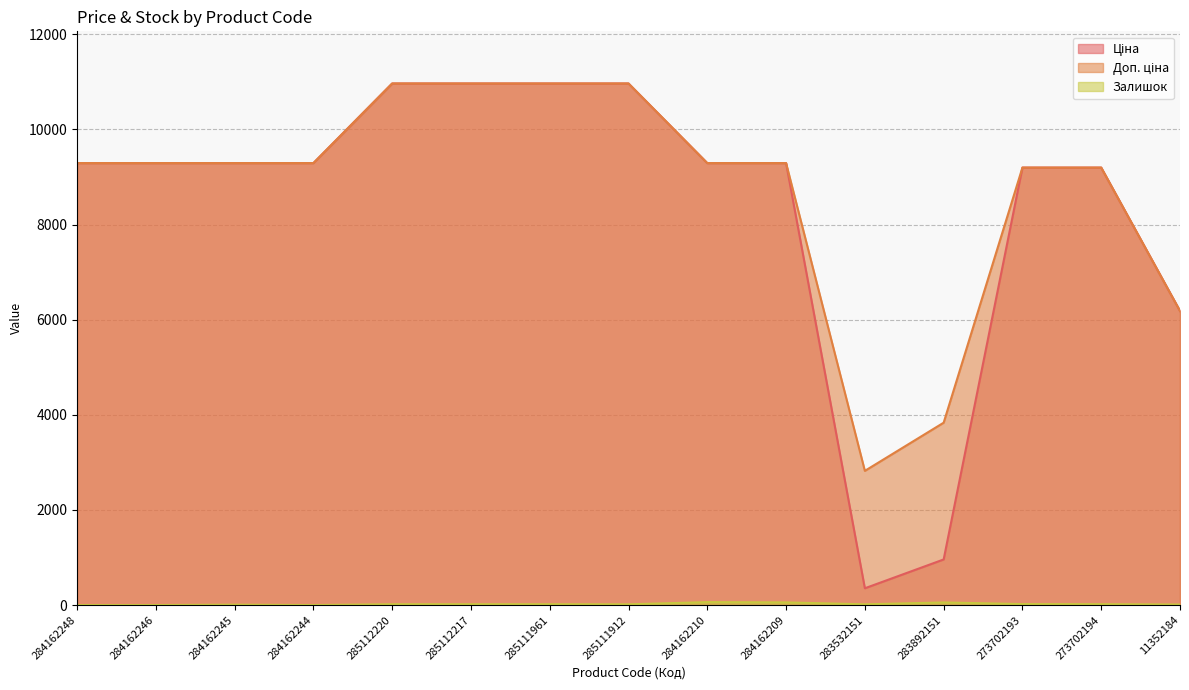

True or false: Доп. ціна and Залишок cross at least once.

False